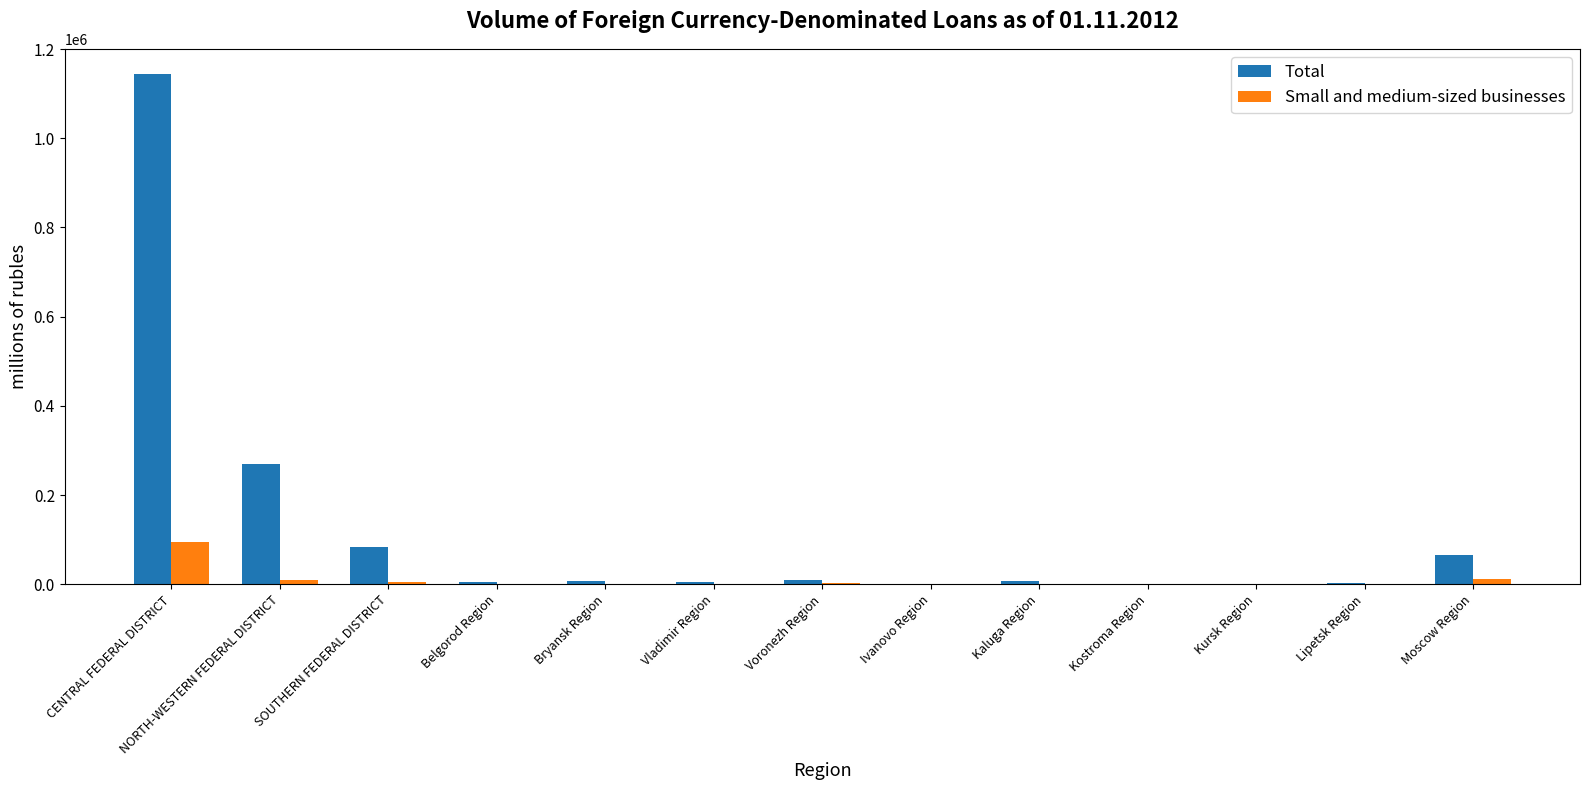

Where is Total nearest to the value 571850?

NORTH-WESTERN FEDERAL DISTRICT